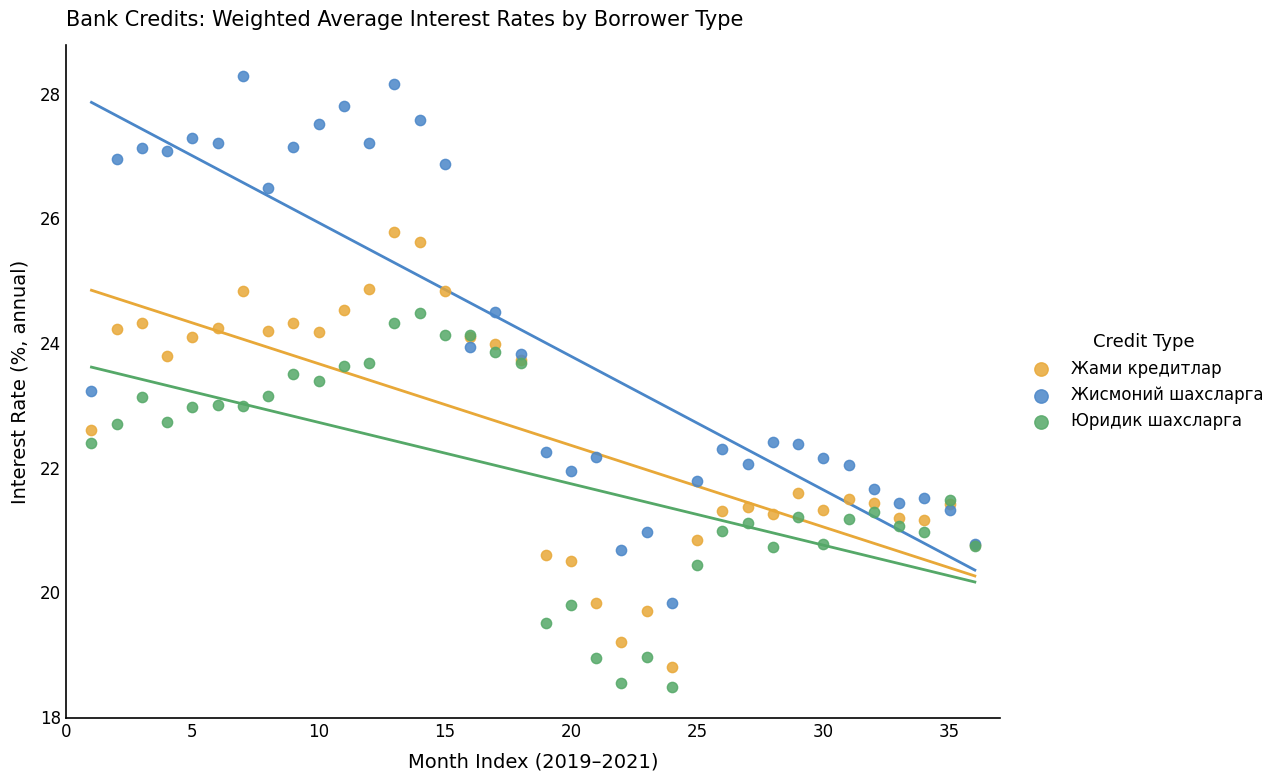

What is the X range (max minus min) for the scatter plot?

35.0